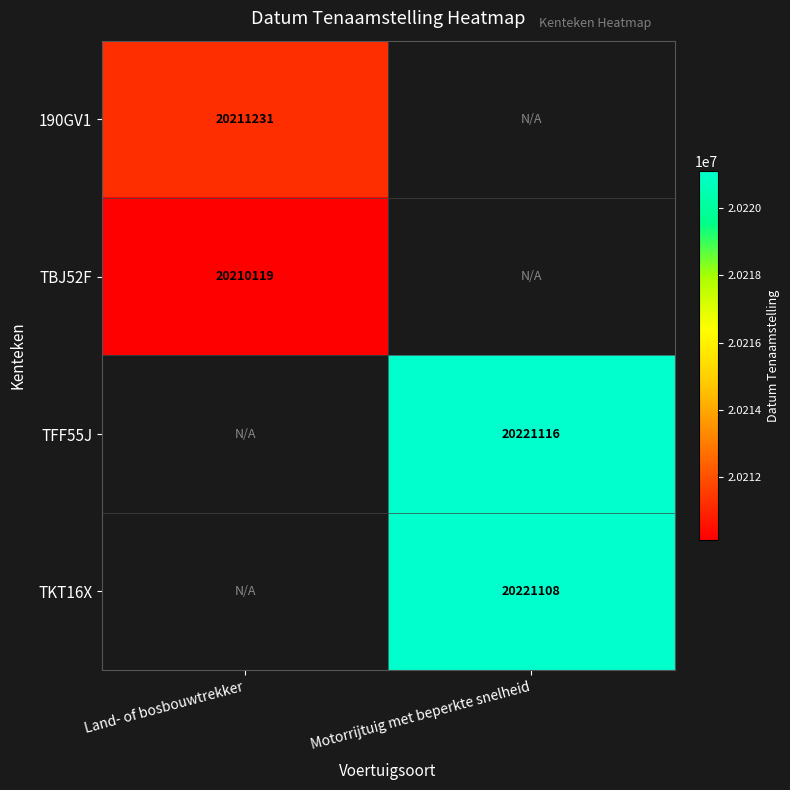

Is it true that TKT16X equals 29956267 at Motorrijtuig met beperkte snelheid?

False